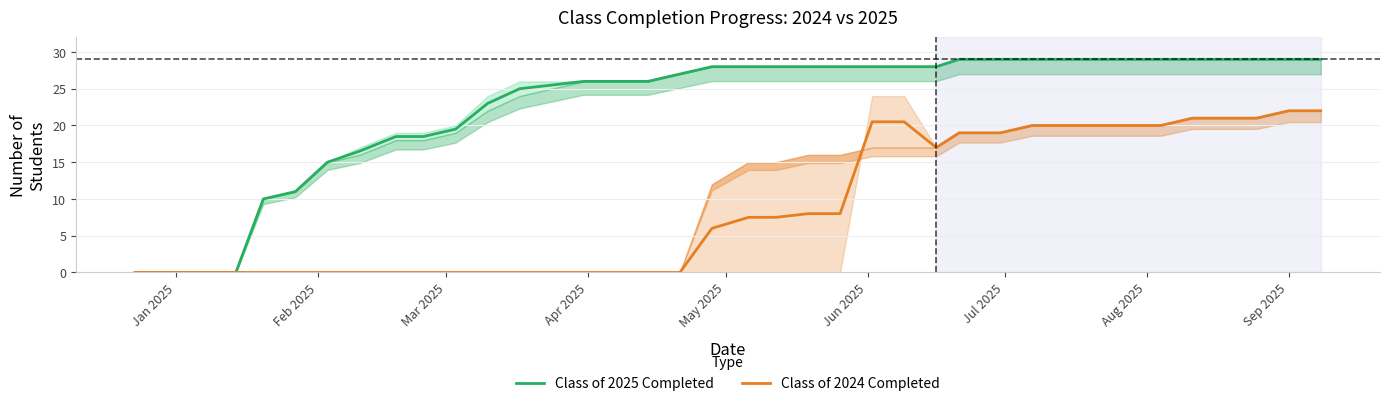

How many categories are shown in the chart?

38